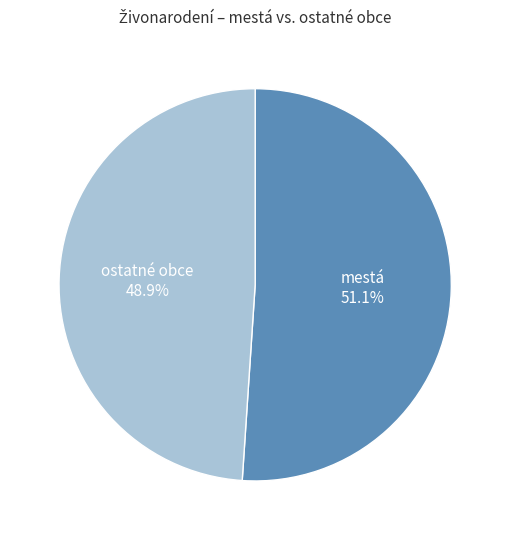

Which category has the biggest portion of the pie?

mestá